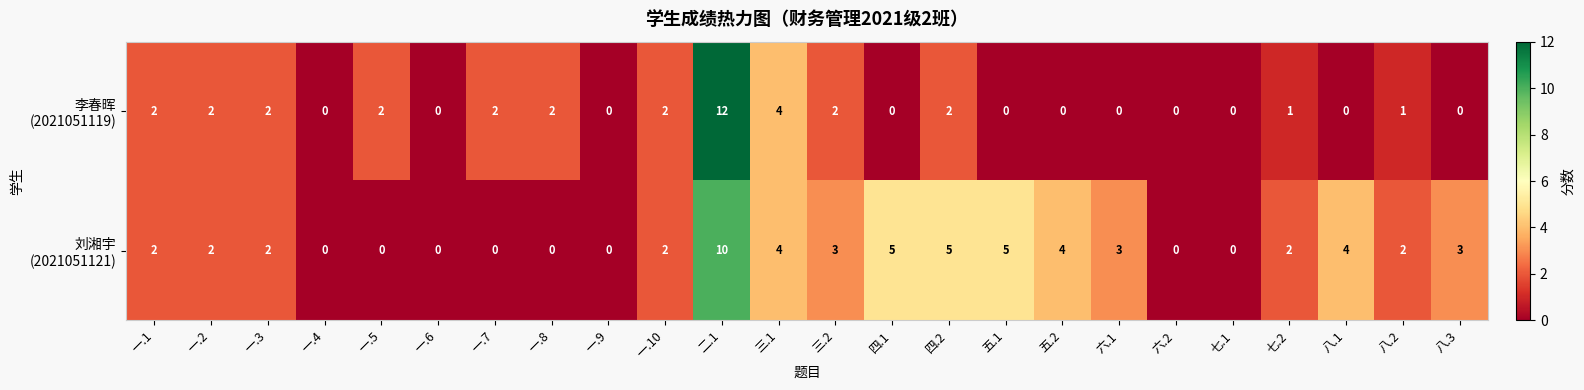

Which label corresponds to the largest value in the chart?

二.1